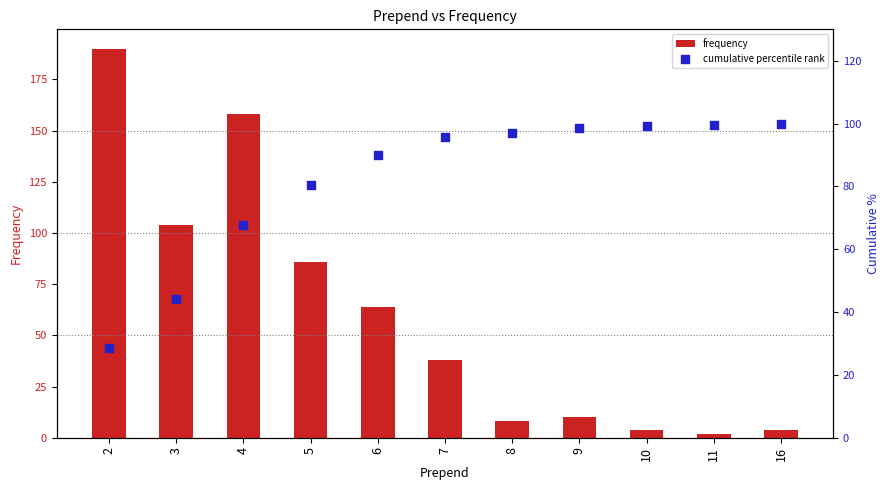

Which series reaches the maximum Y coordinate?

frequency